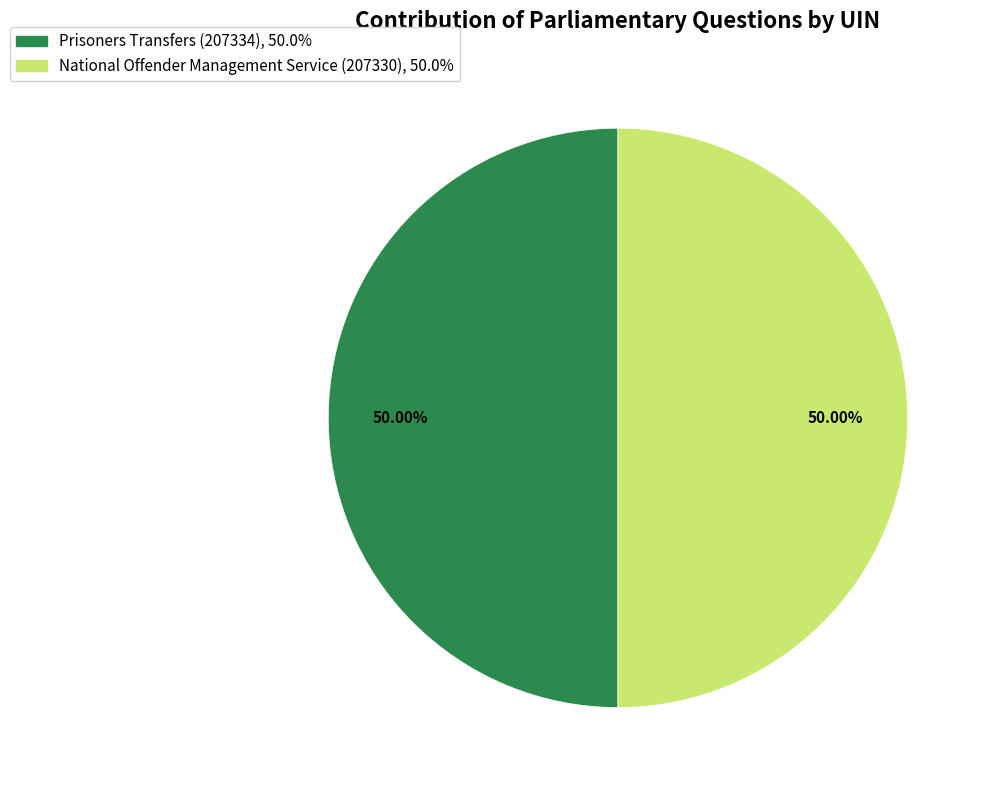

How much of the chart is everything except Prisoners Transfers (207334)?

50.0%